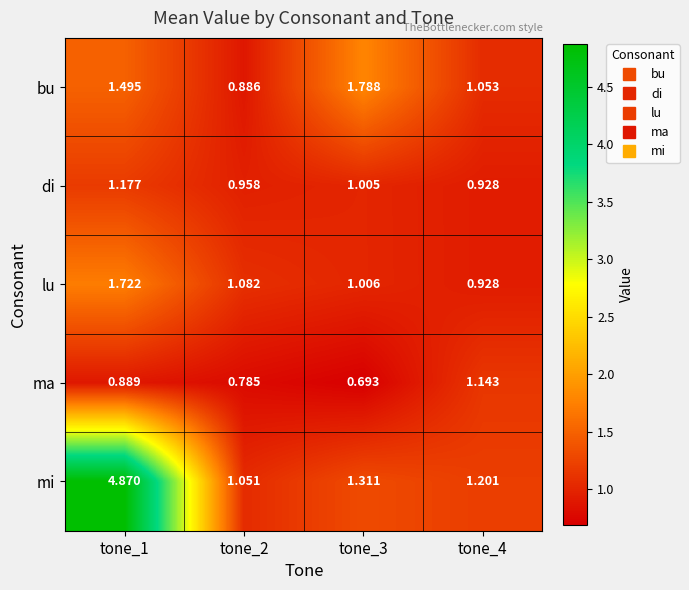

Which series changed the most between tone_3 and tone_4?

bu